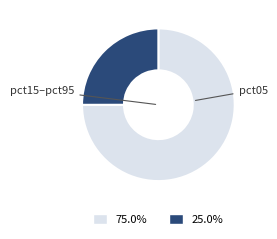

Is there any slice that represents more than half of the pie?

Yes